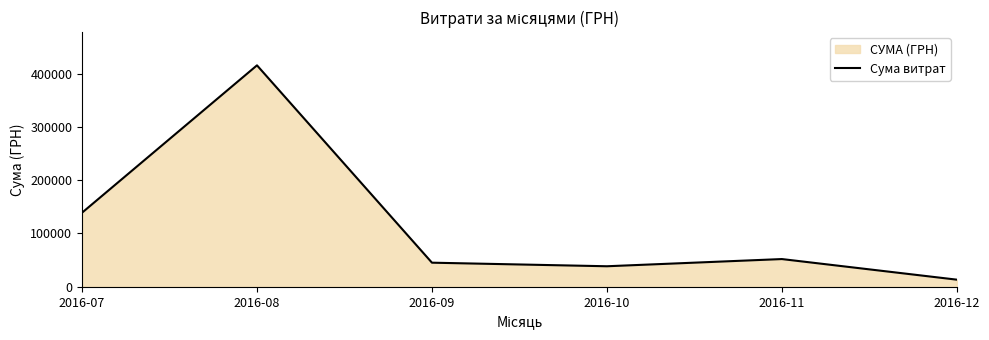

Which label corresponds to the smallest value in the chart?

2016-12